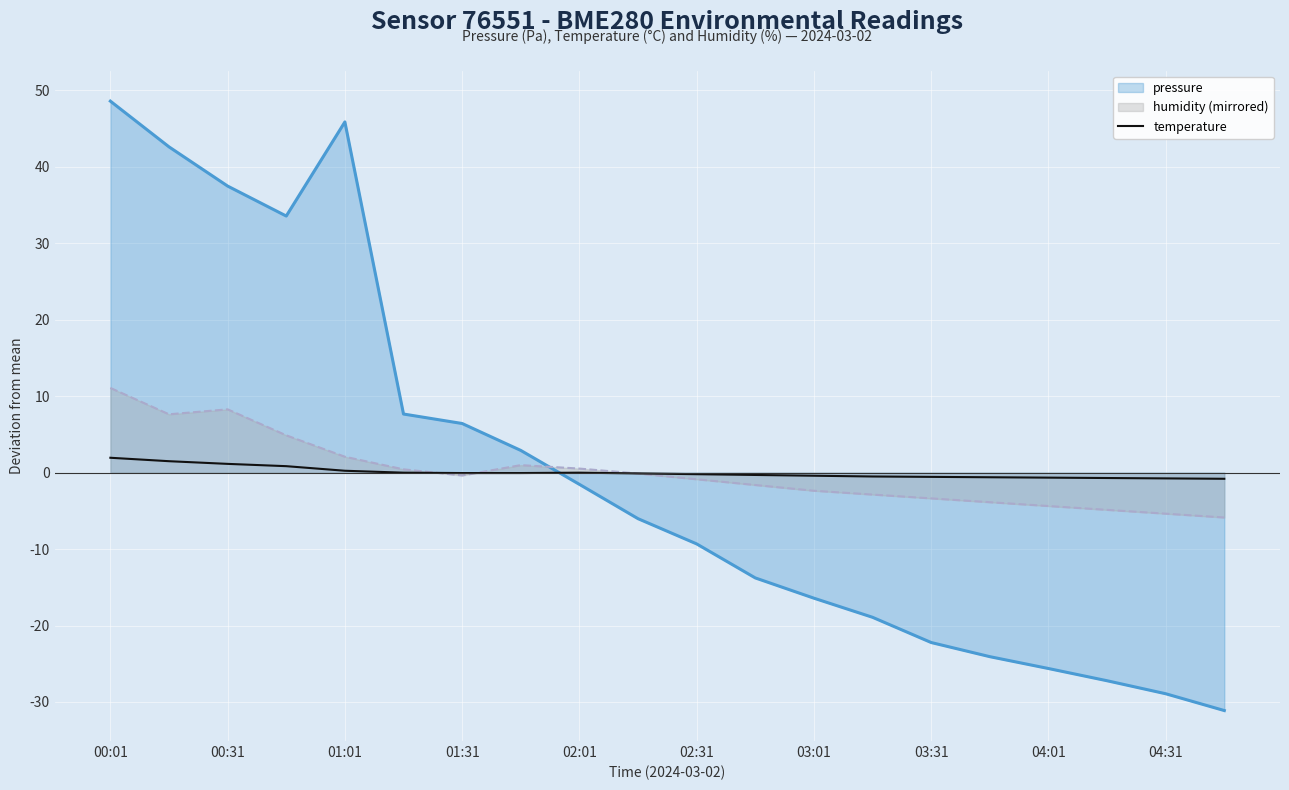

At which category is the sum across all series the highest?

00:01